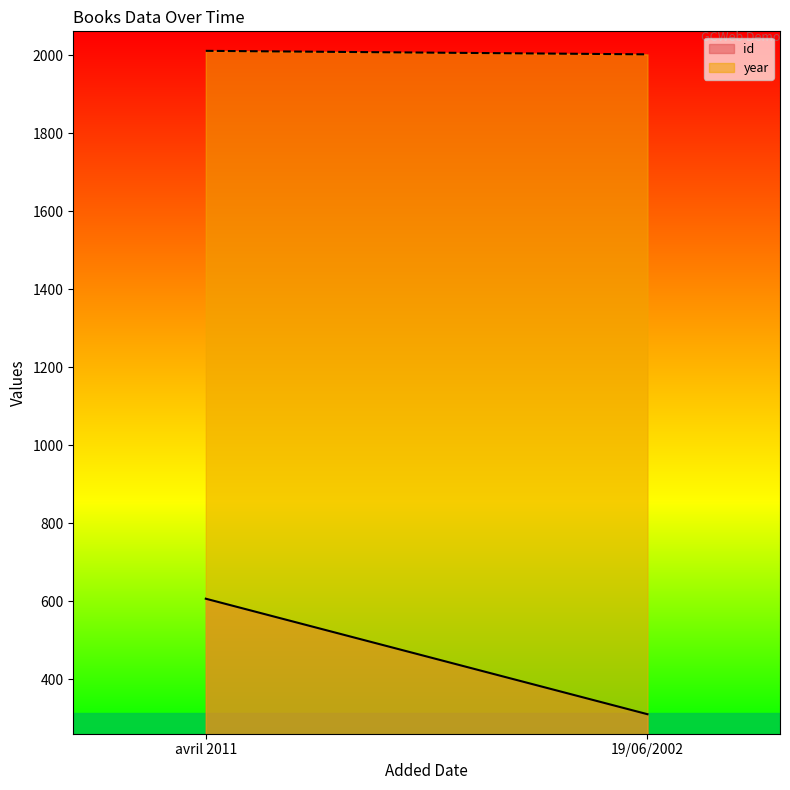

What is the label of the 1st point from the left?

avril 2011